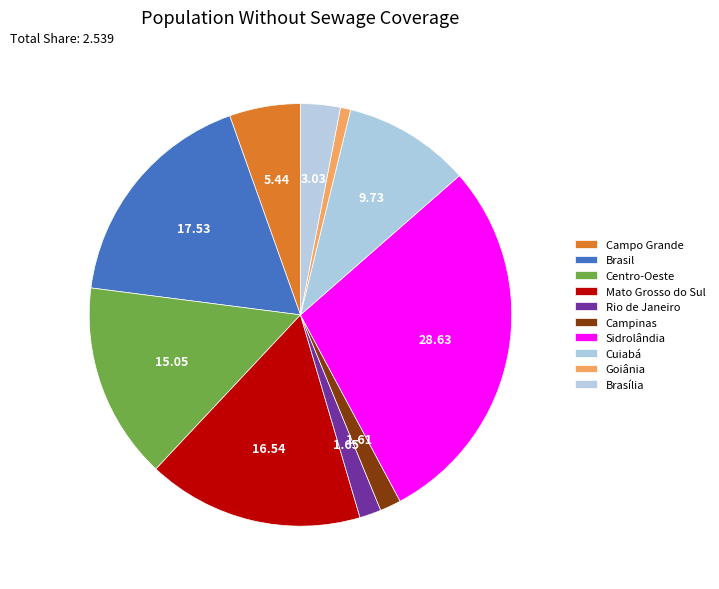

Which has a higher value, Campo Grande or Goiânia?

Campo Grande